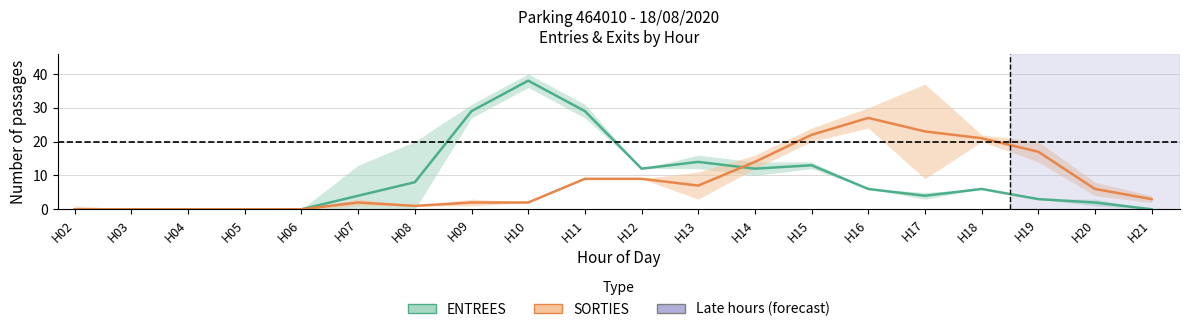

The ENTREES series shows -13 at H05. True or false?

False